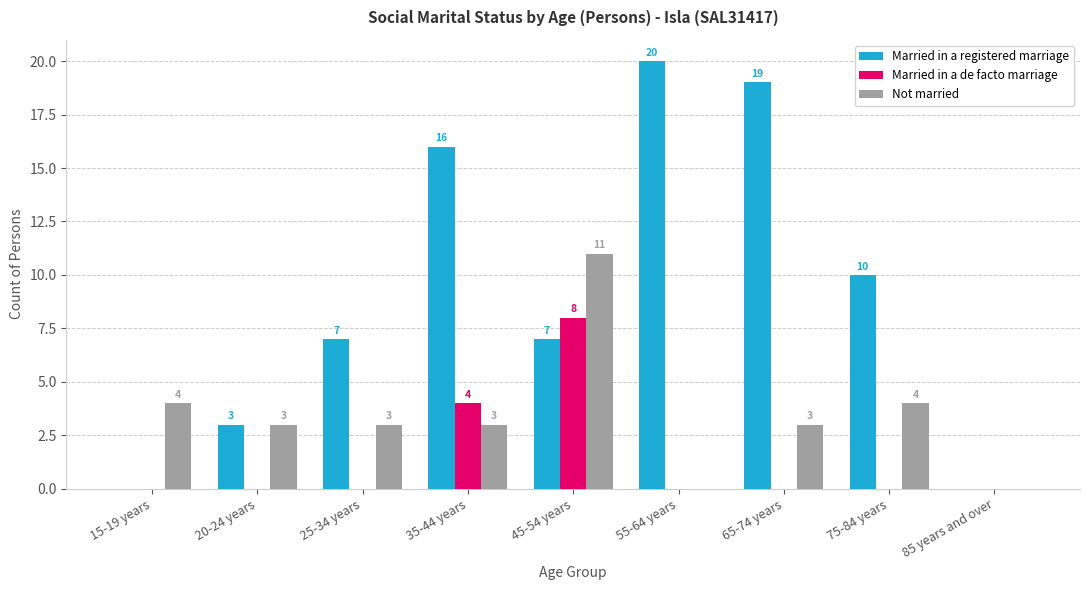

How many groups of bars are there?

9